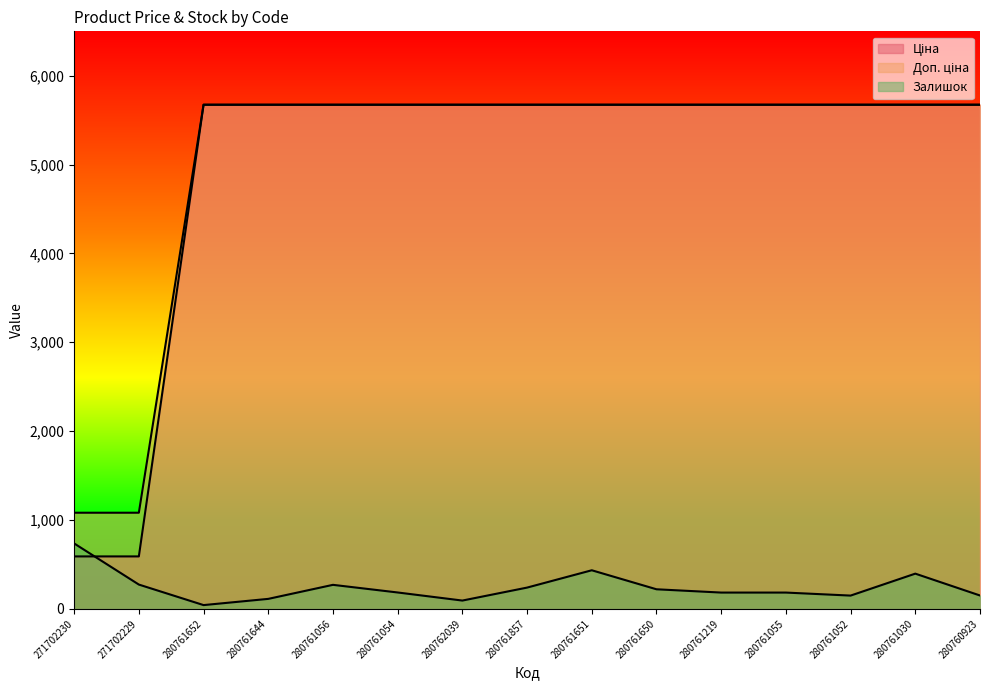

How many lines are shown in the chart?

3